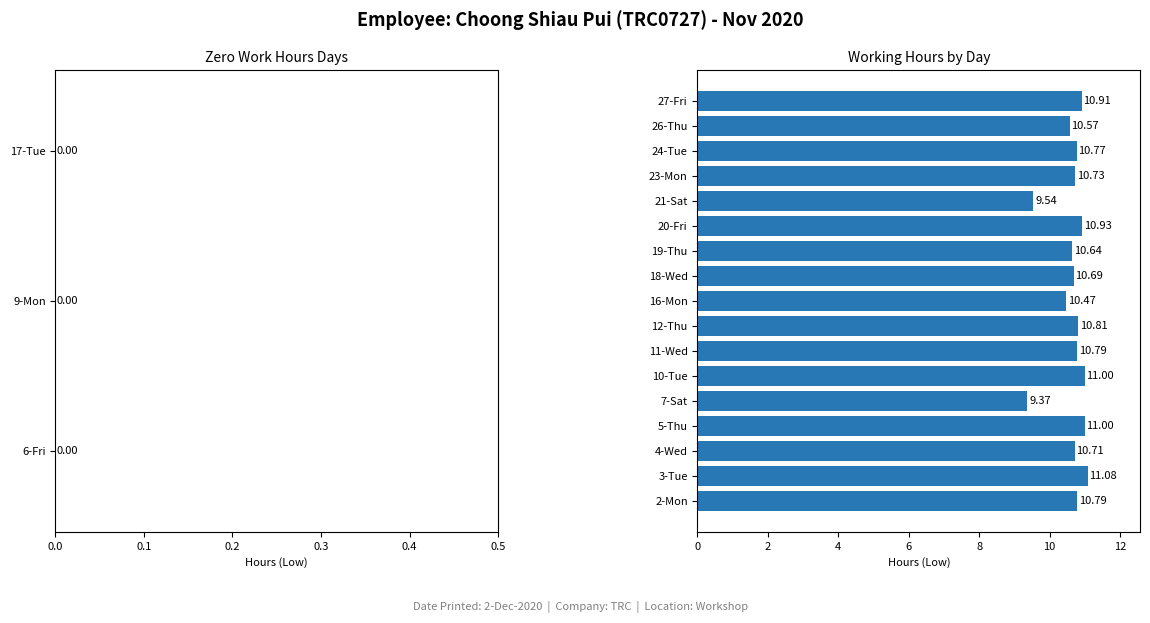

What is the ratio of the value at 10-Tue to the value at 18-Wed?

1.0